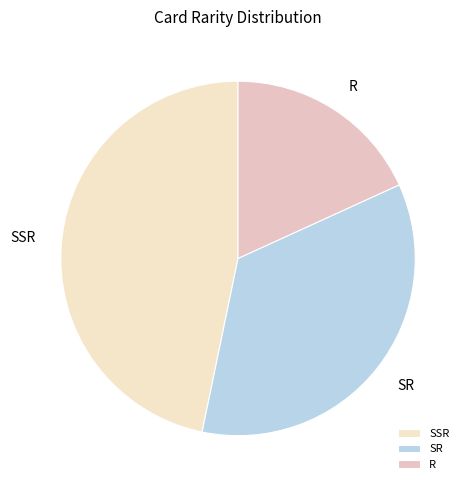

Rank the categories by value from lowest to highest.

R, SR, SSR